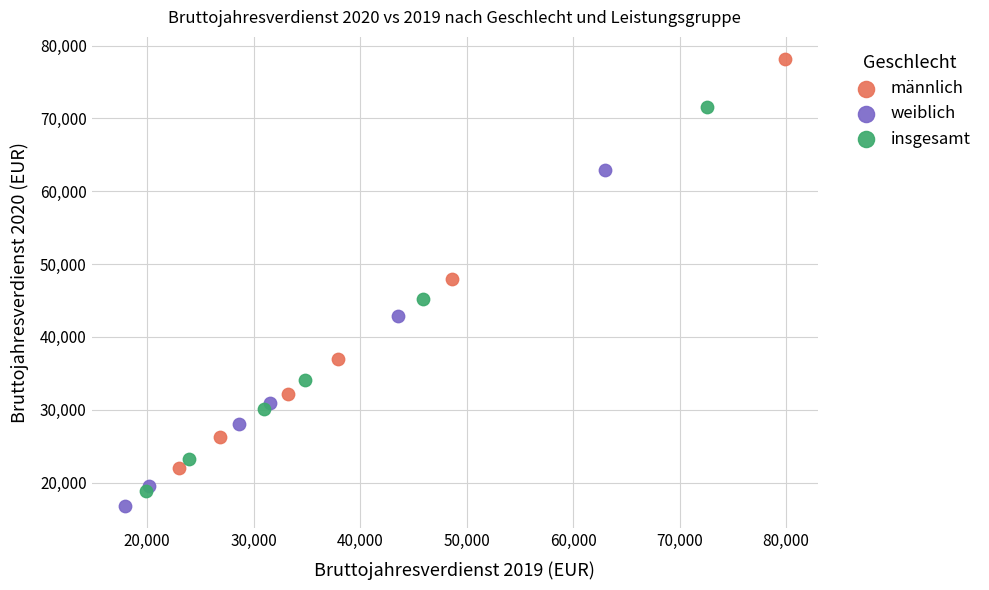

Which series contains the highest Y value?

männlich